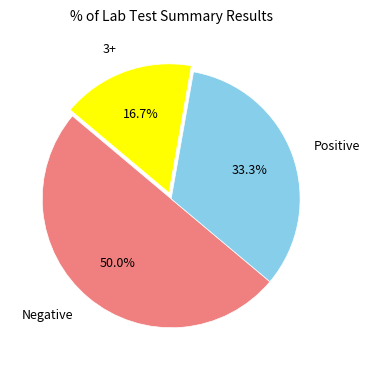

Is it true that Positive is 33% of the pie?

True